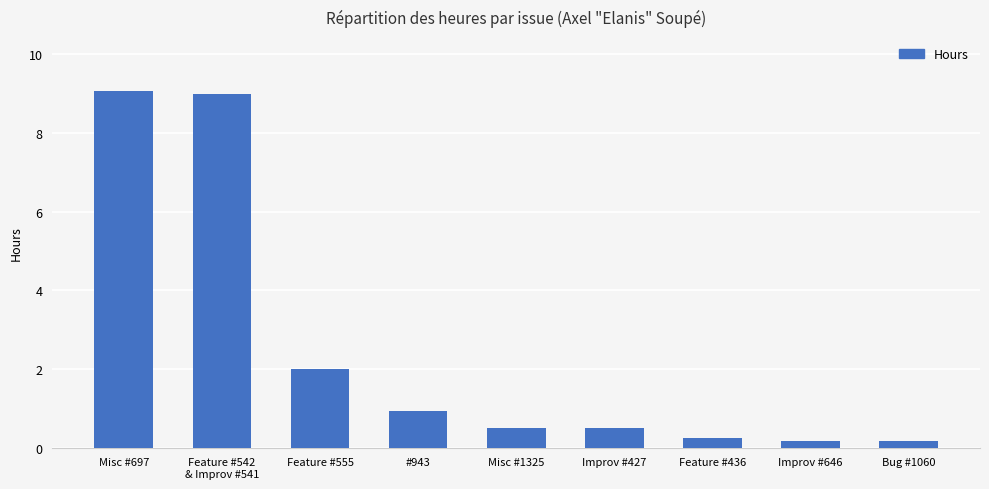

What is the maximum value shown in the chart?

9.1